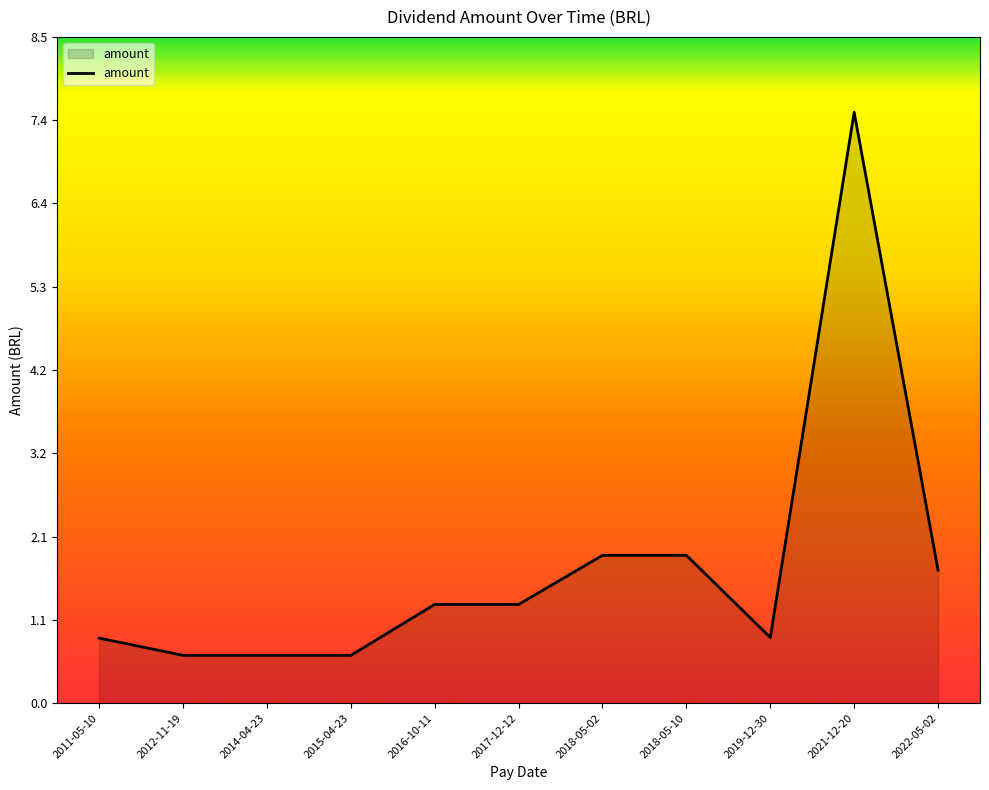

Which has a higher value, 2012-11-19 or 2018-05-02?

2018-05-02